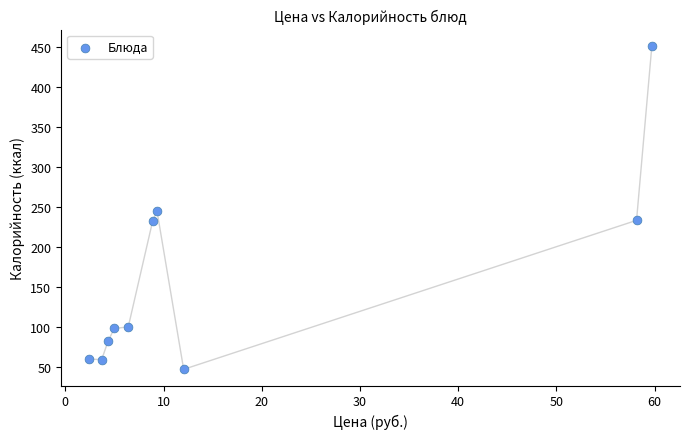

What is the range of Y values (max minus min)?

404